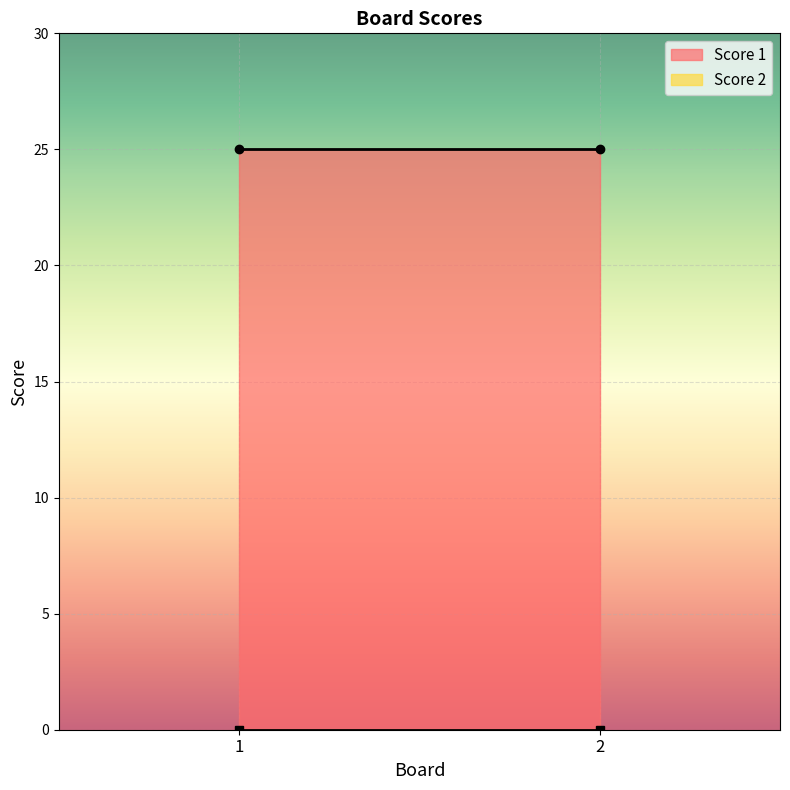

Which has a higher value, 1 or 2?

1